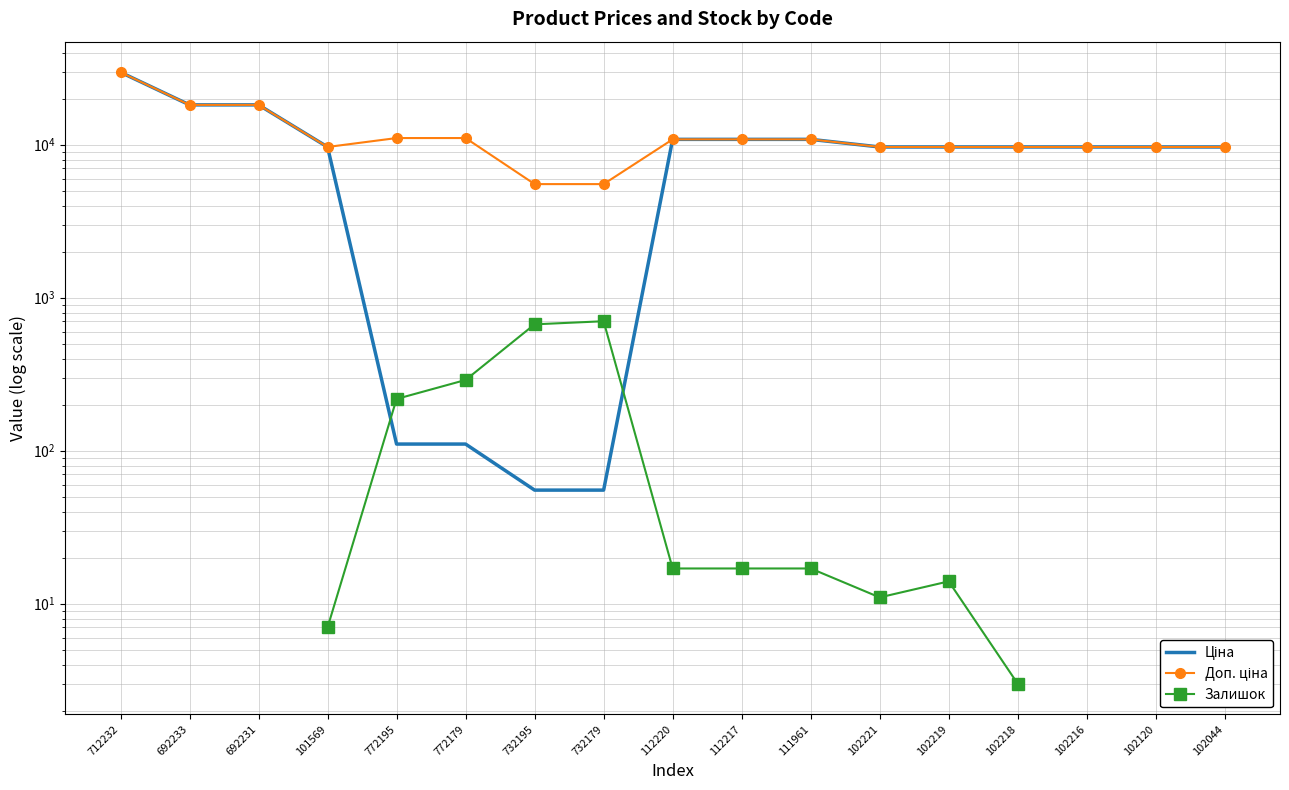

Between which two adjacent categories do Залишок and Ціна first intersect?

101569 and 772195